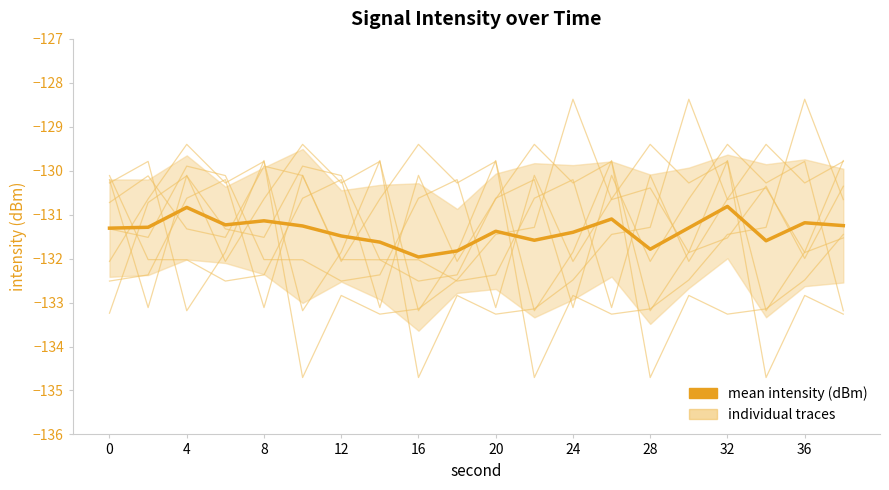

Count the number of categories in the chart.

20